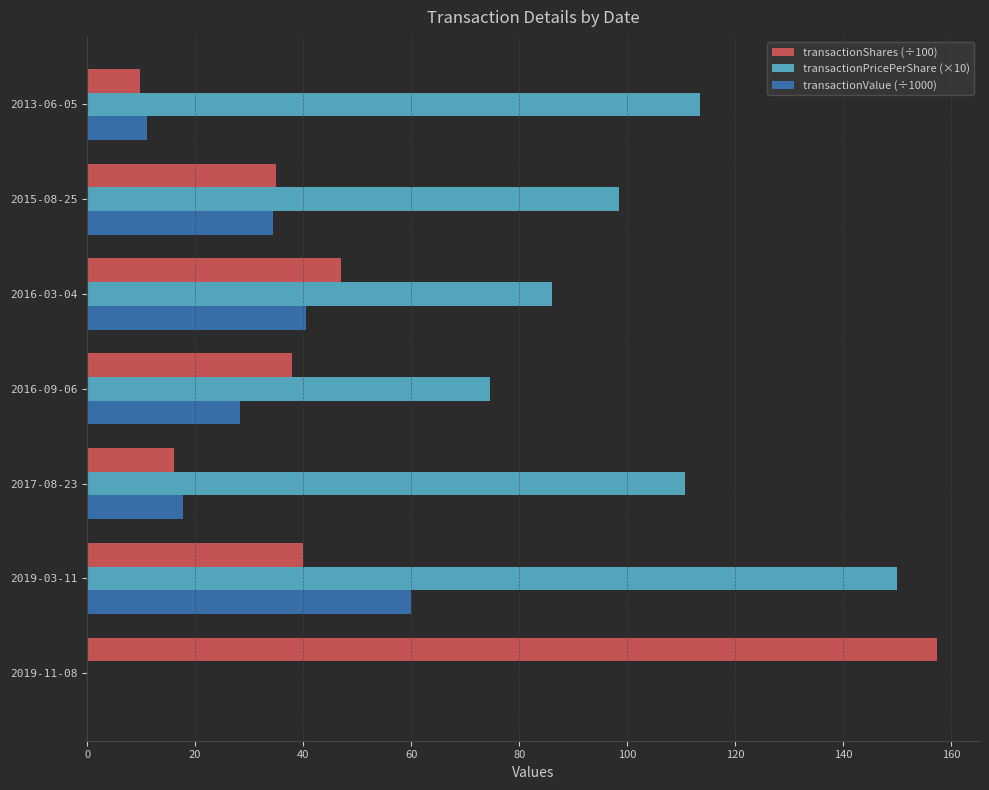

Which series has the largest total across all categories?

transactionPricePerShare (×10)